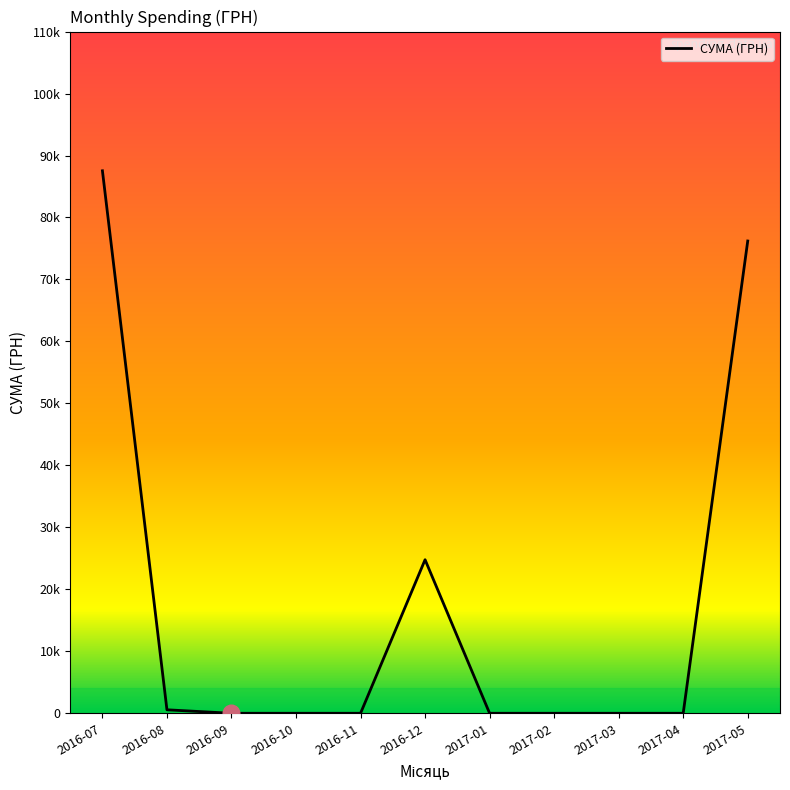

Rank the categories by value from highest to lowest.

2016-07, 2017-05, 2016-12, 2016-08, 2016-09, 2016-10, 2016-11, 2017-01, 2017-02, 2017-03, 2017-04